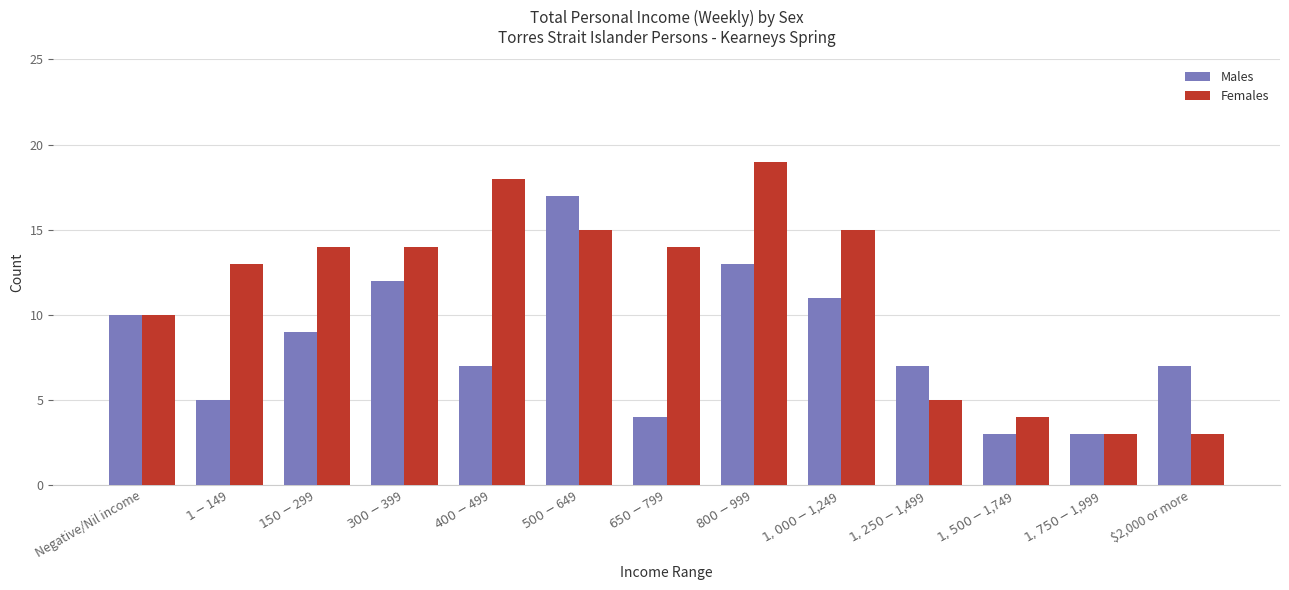

What is the label of the 7th bar from the left?

$650-$799